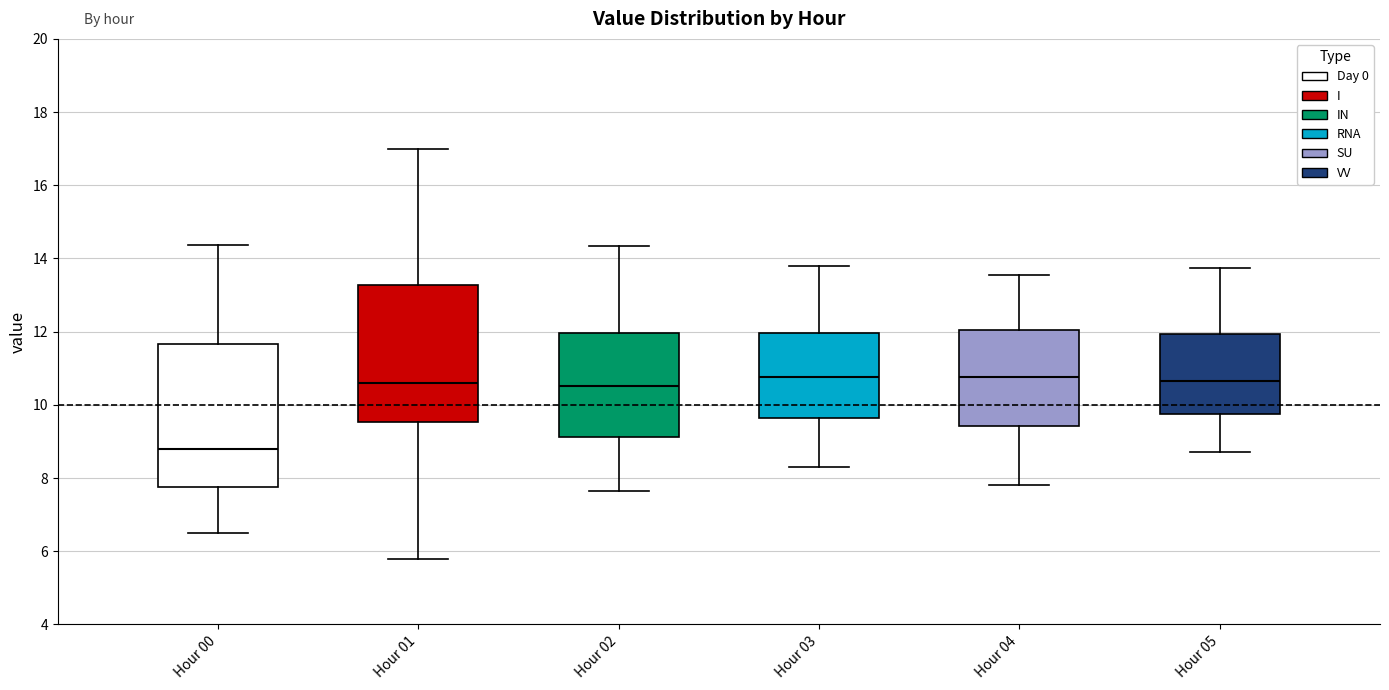

Reading left to right, transcribe this box plot: for each box, give where its median line is, the range the box spans, and where its two whiskers end, as read against the y-axis. The values are not printed on the chart, so give them approximately, as read against the axis.

Hour 00: median 8.8, box 7.8 to 11.6, whiskers 6.6 to 14.4
Hour 01: median 10.6, box 9.6 to 13.2, whiskers 5.8 to 17.0
Hour 02: median 10.6, box 9.2 to 12.0, whiskers 7.6 to 14.4
Hour 03: median 10.8, box 9.6 to 12.0, whiskers 8.4 to 13.8
Hour 04: median 10.8, box 9.4 to 12.0, whiskers 7.8 to 13.6
Hour 05: median 10.6, box 9.8 to 12.0, whiskers 8.8 to 13.8